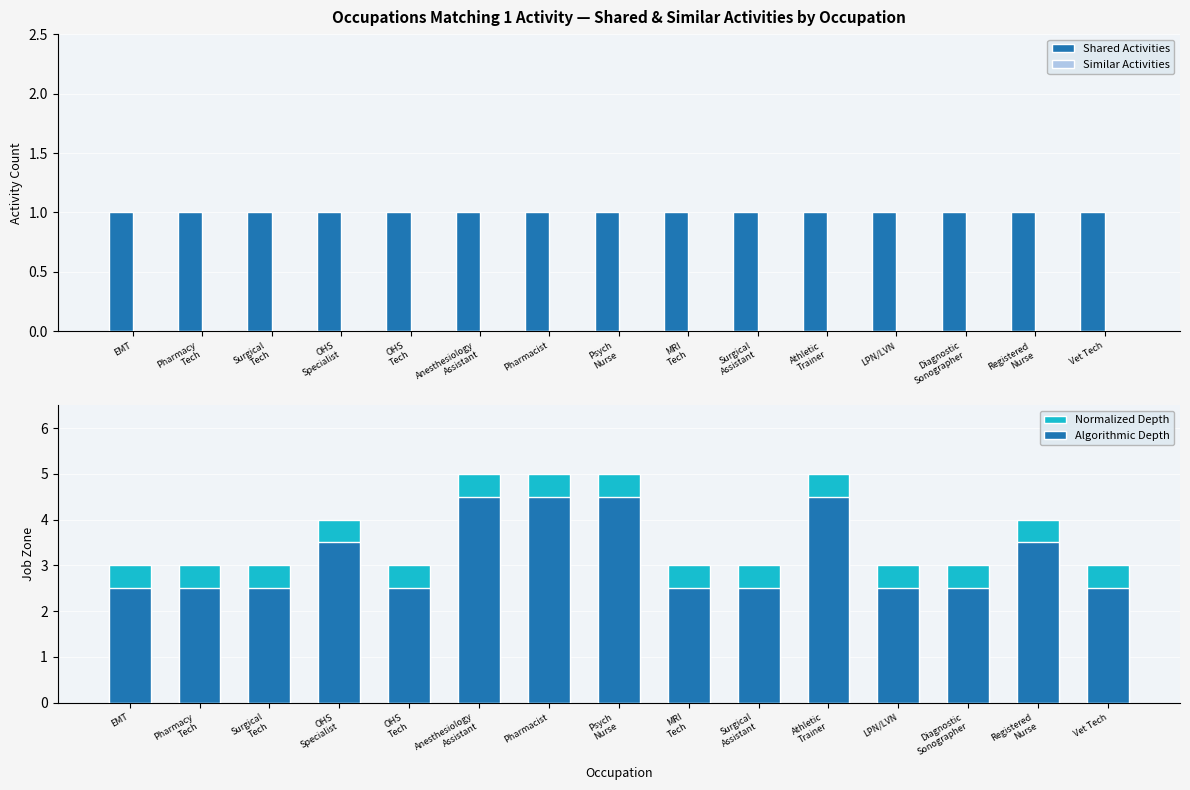

List the labels in order of Similar Activities value, largest first.

EMT, Pharmacy
Tech, Surgical
Tech, OHS
Specialist, OHS
Tech, Anesthesiology
Assistant, Pharmacist, Psych
Nurse, MRI
Tech, Surgical
Assistant, Athletic
Trainer, LPN/LVN, Diagnostic
Sonographer, Registered
Nurse, Vet Tech